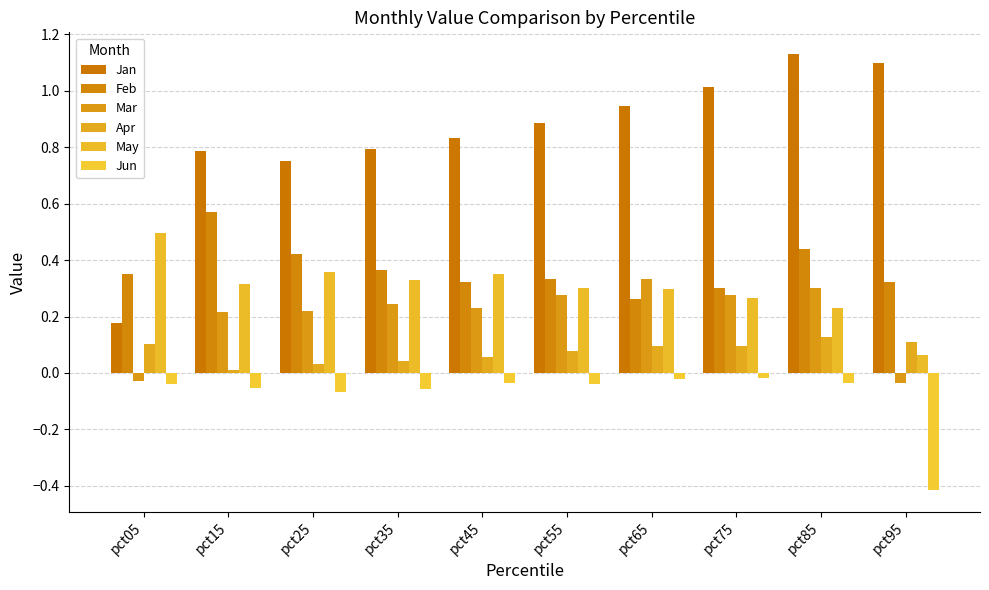

What is the difference between the highest and lowest values at pct35?

0.8